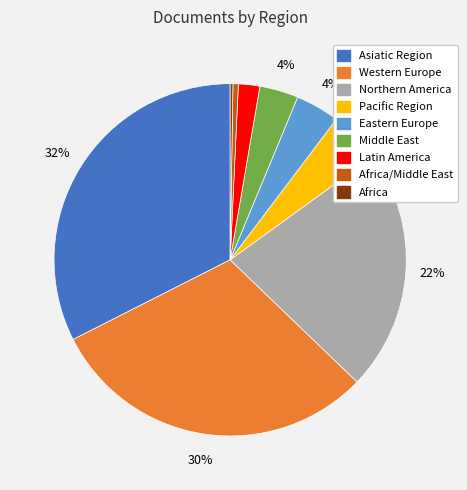

Is there a majority slice in this chart?

No